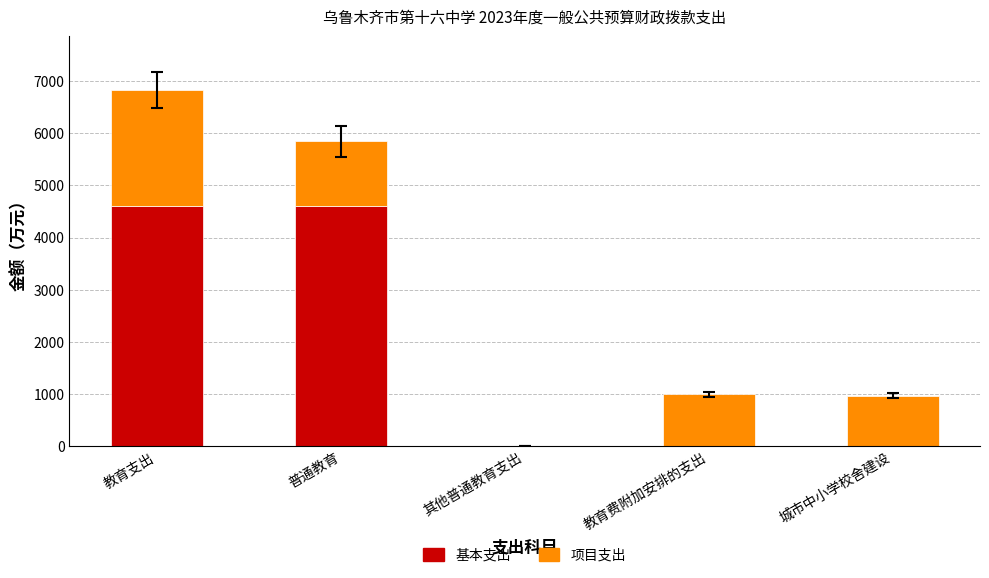

Does the chart contain stacked bars?

Yes